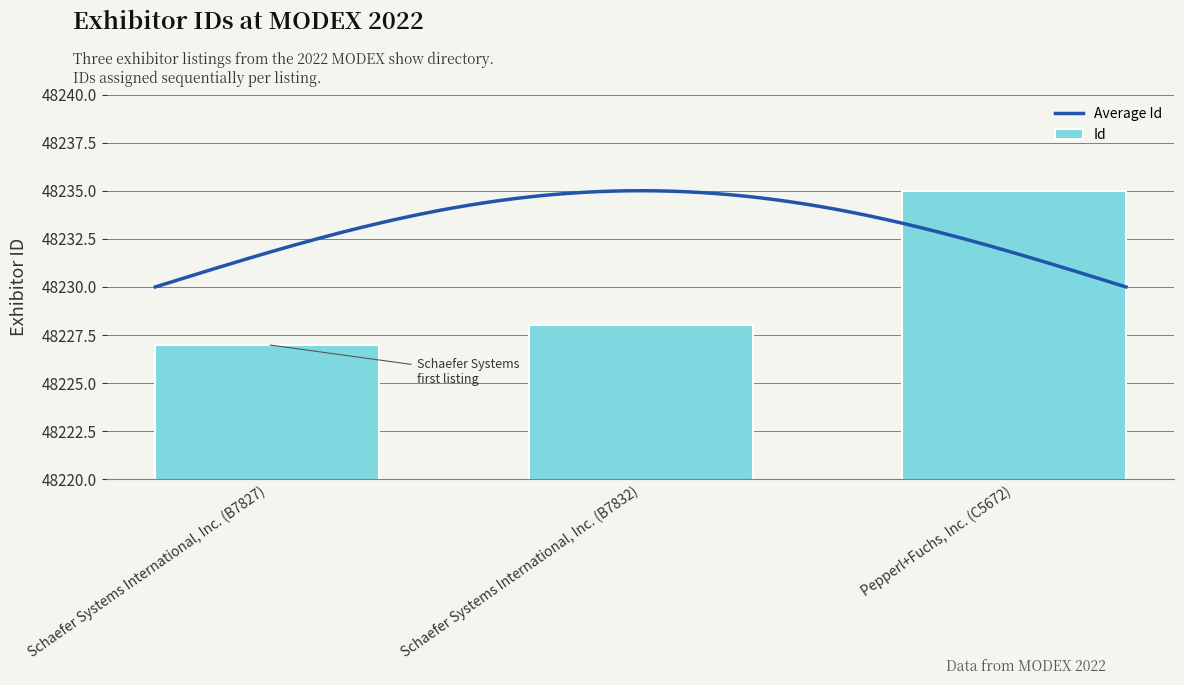

At which label does the data first exceed 48228?

Pepperl+Fuchs, Inc. (C5672)